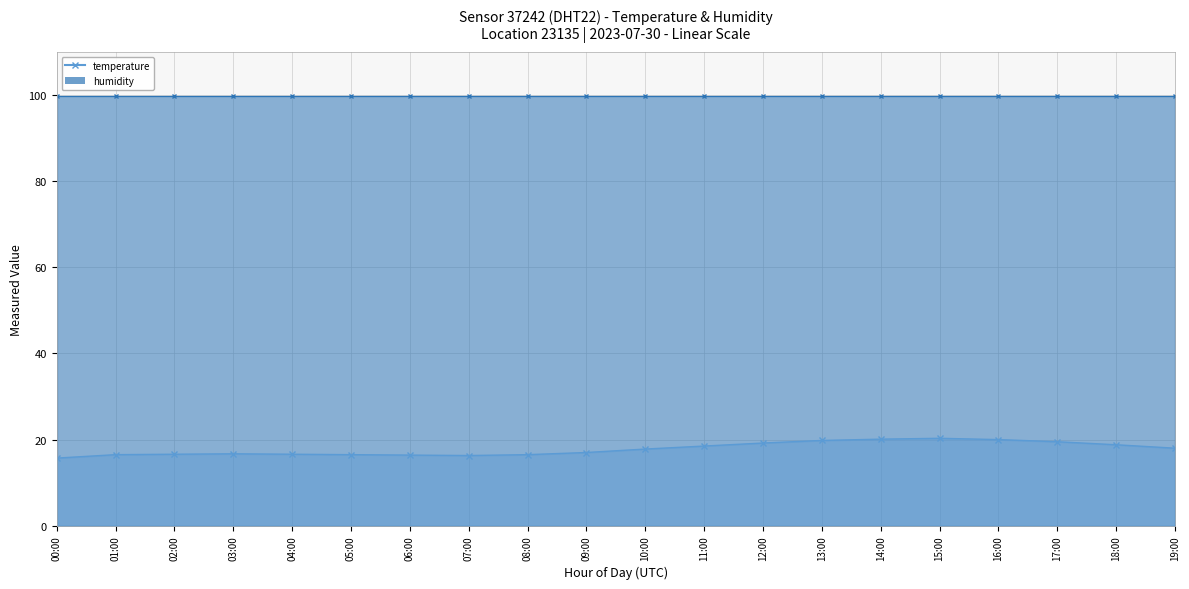

The chart shows a value of 6.3 at 03:00. True or false?

False